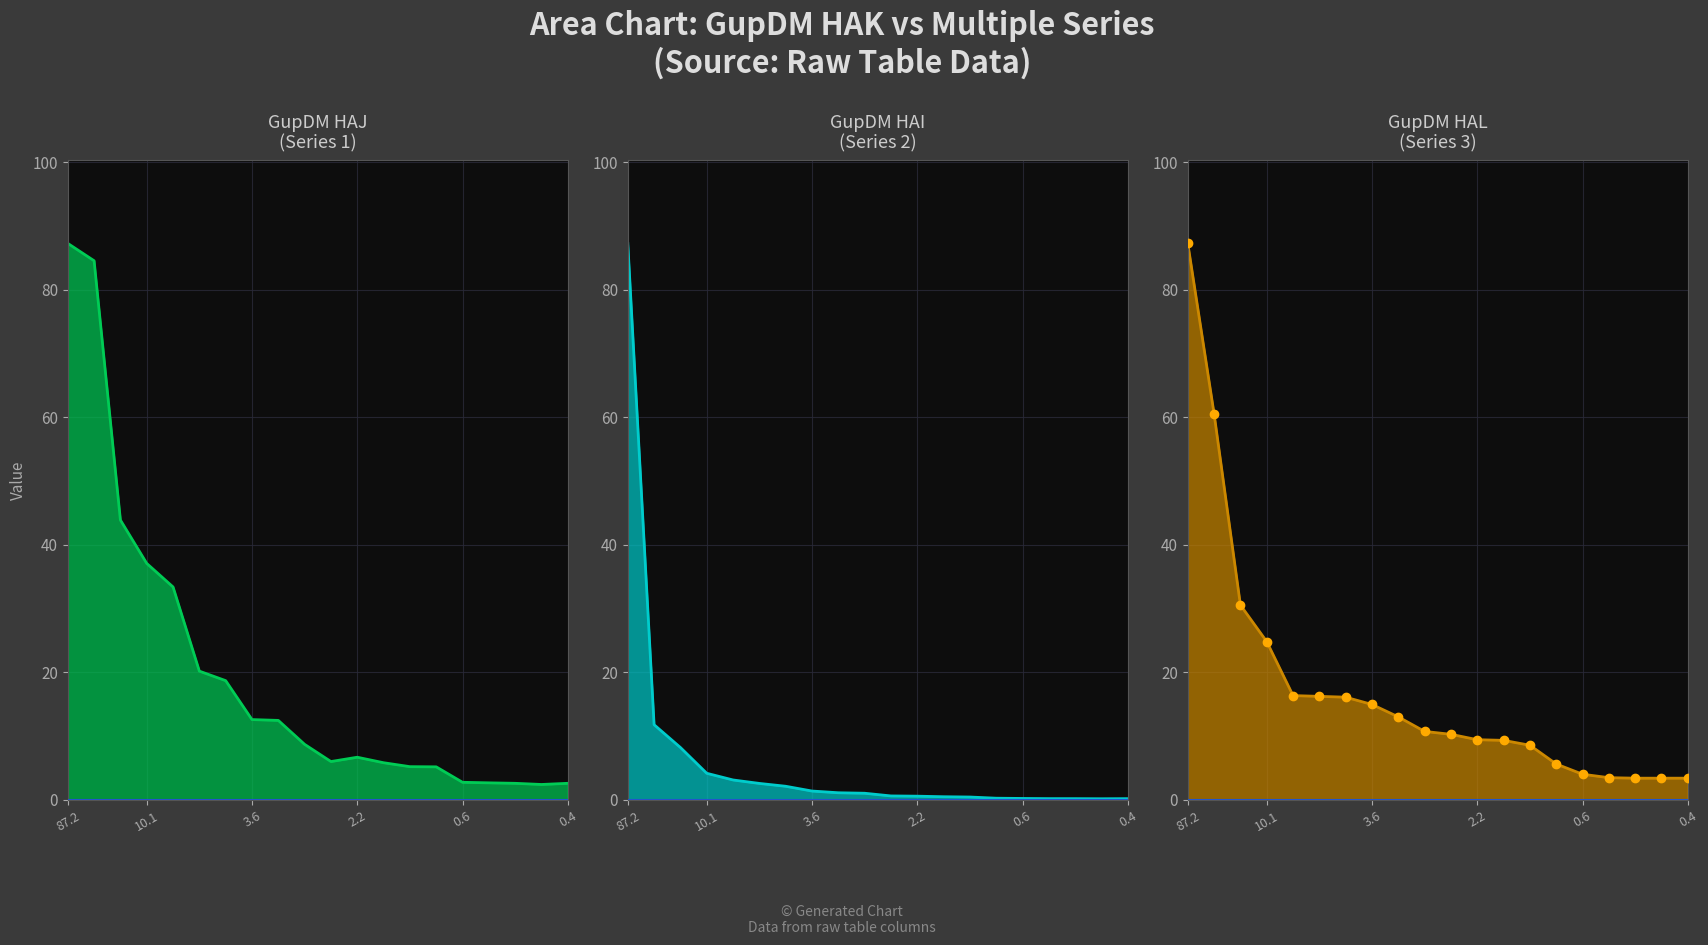

What position from the left is 3.804866?

7